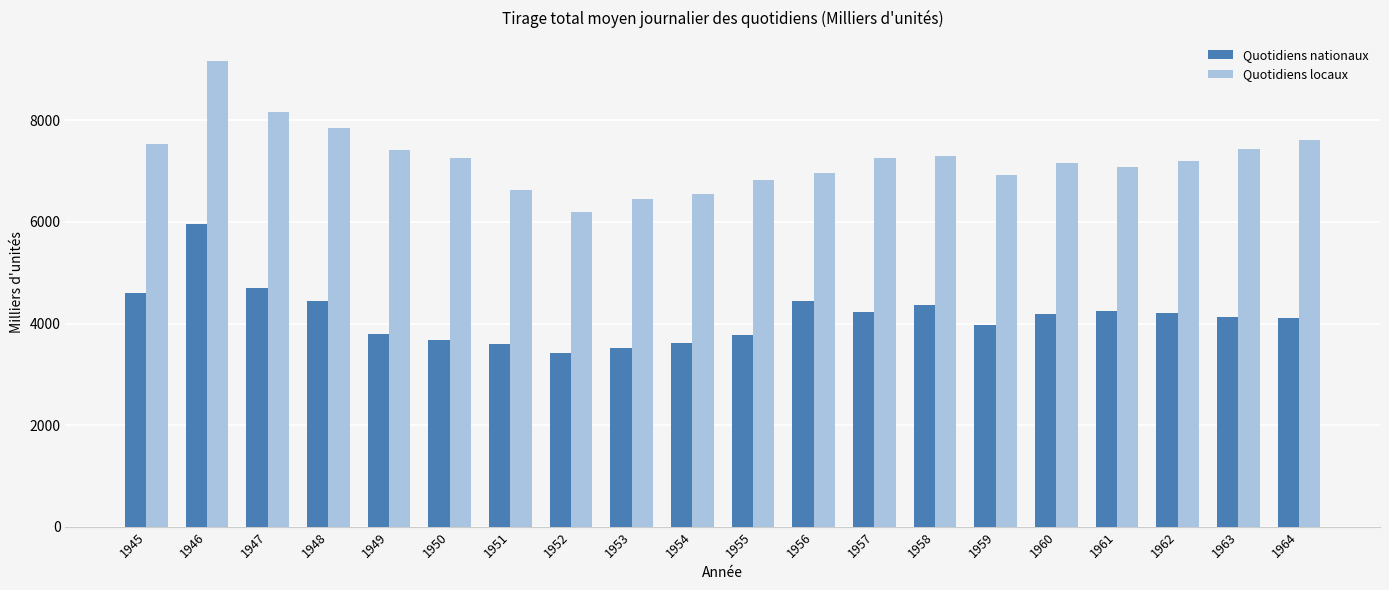

What are all the series names shown in the legend?

Quotidiens nationaux, Quotidiens locaux